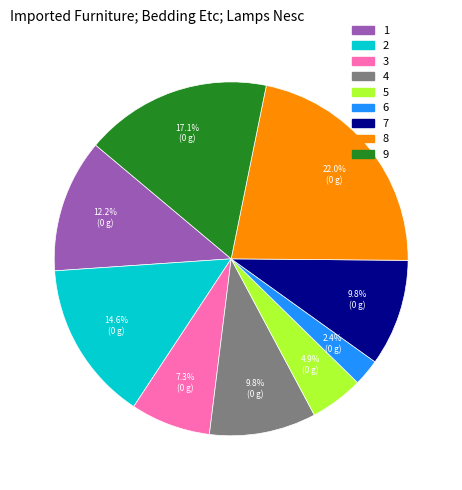

To the nearest percent, what is the average slice percentage?

11%